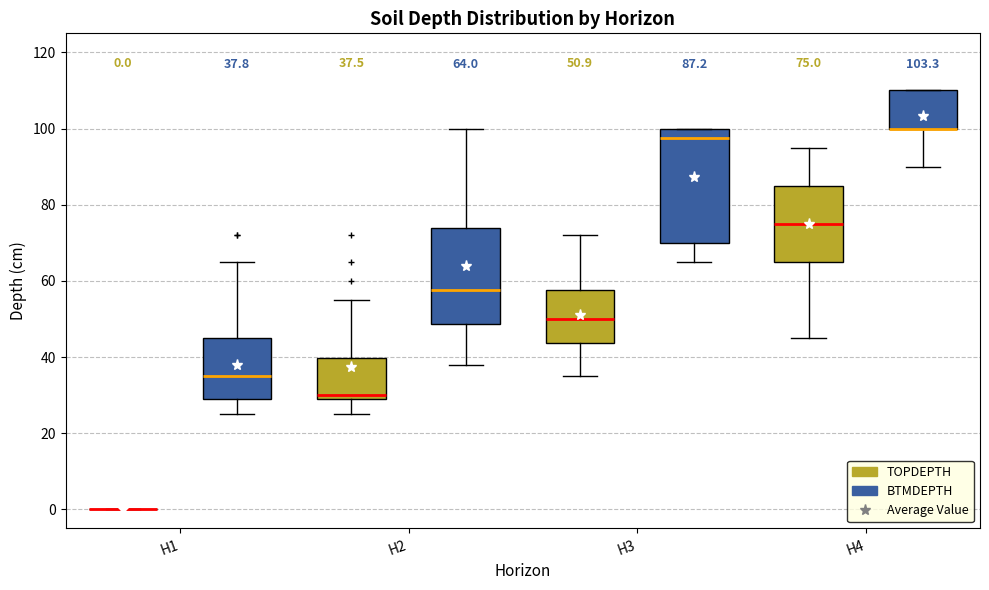

Comparing the boxes themselves (not the whiskers), which one is the tallest?

H3 (BTMDEPTH)